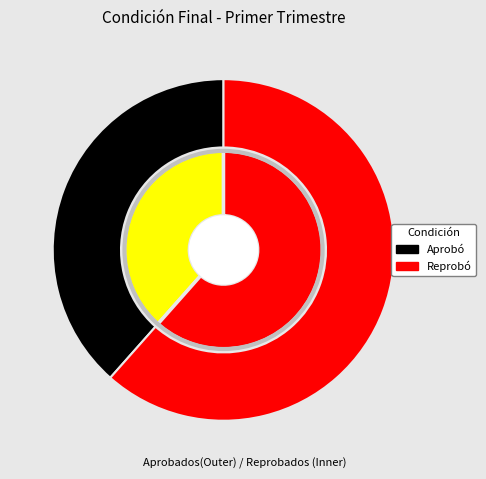

How many slices are in this pie chart?

2